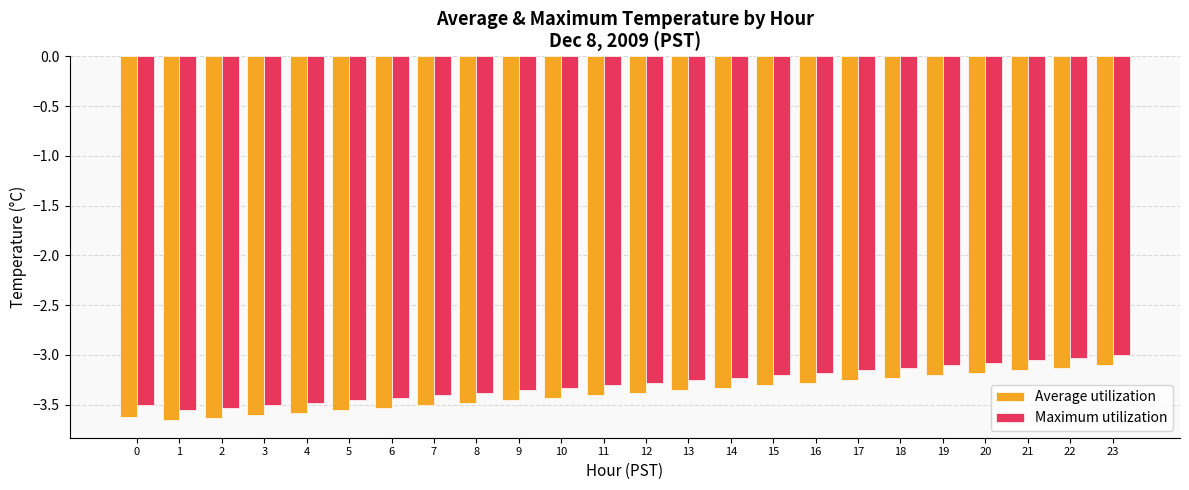

True or false: Maximum utilization has a value of -0.9 at 3.

False